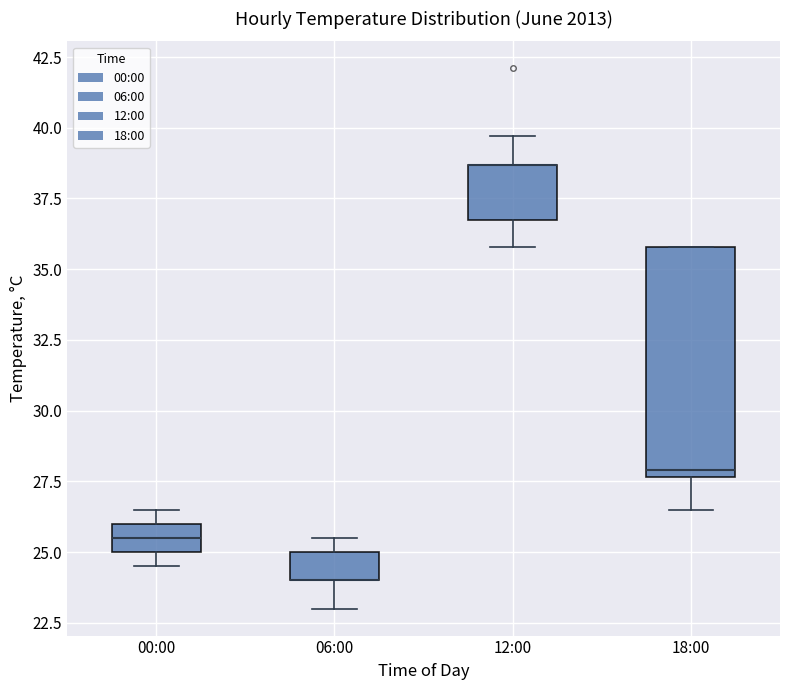

Reading left to right, read every box against the y-axis: the position of its median line, the range the box covers, and the ends of its whiskers. The values are not printed on the chart, so give them approximately, as read against the axis.

00:00: median 25.5, box 25.0 to 26.0, whiskers 24.5 to 26.5
06:00: median 24.0 (drawn on the box's lower edge), box 24.0 to 25.0, whiskers 23.0 to 25.5
12:00: median 38.5 (drawn on the box's upper edge), box 37.0 to 38.5, whiskers 36.0 to 39.5
18:00: median 28.0, box 27.5 to 36.0, whiskers 26.5 to 36.0